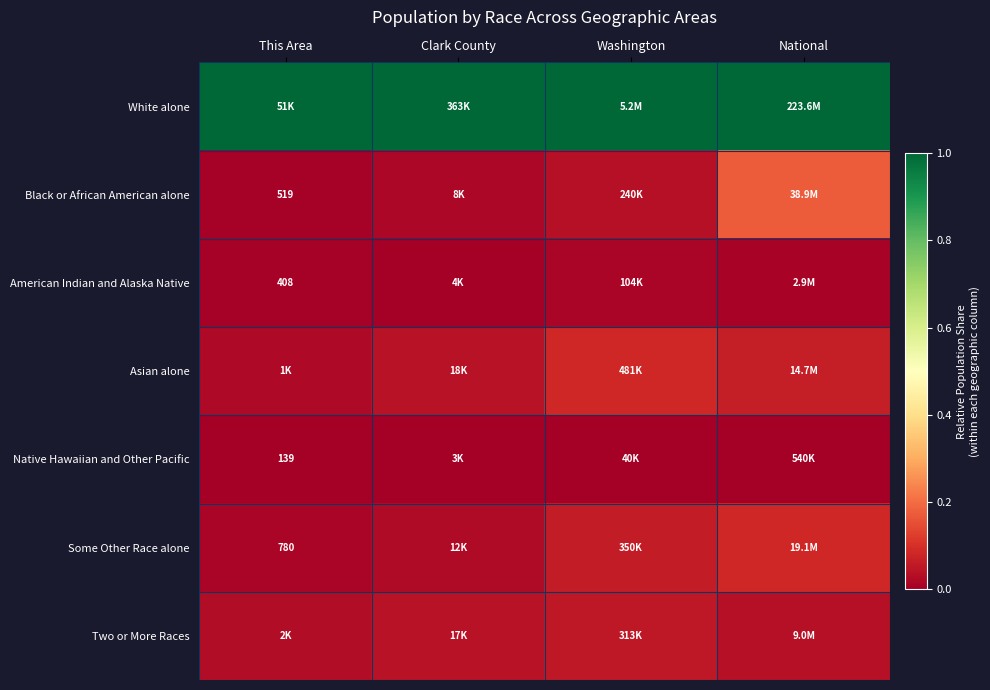

List the series in order of their peak value, lowest first.

Native Hawaiian and Other Pacific, American Indian and Alaska Native, Two or More Races, Some Other Race alone, Asian alone, Black or African American alone, White alone